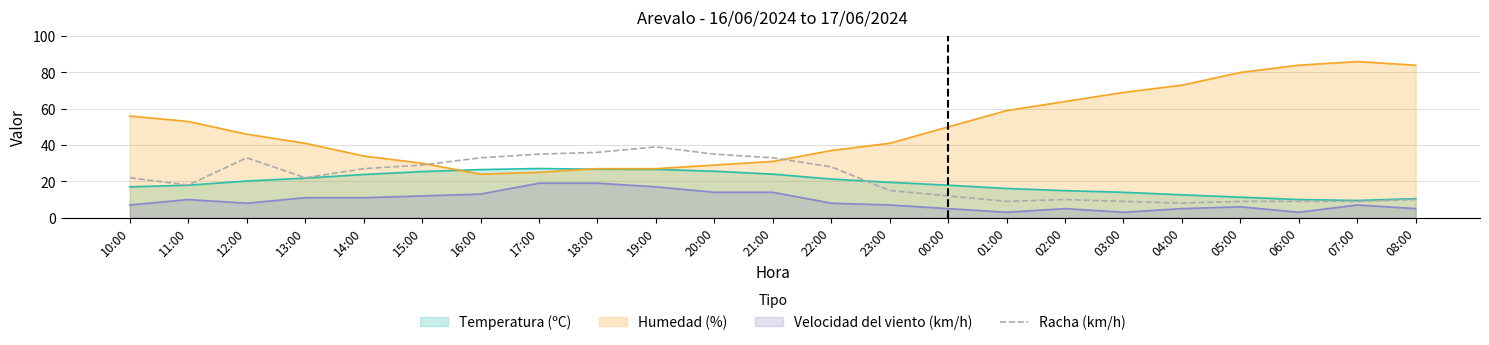

What is the spread (max minus min) of values at 04:00?

68.0